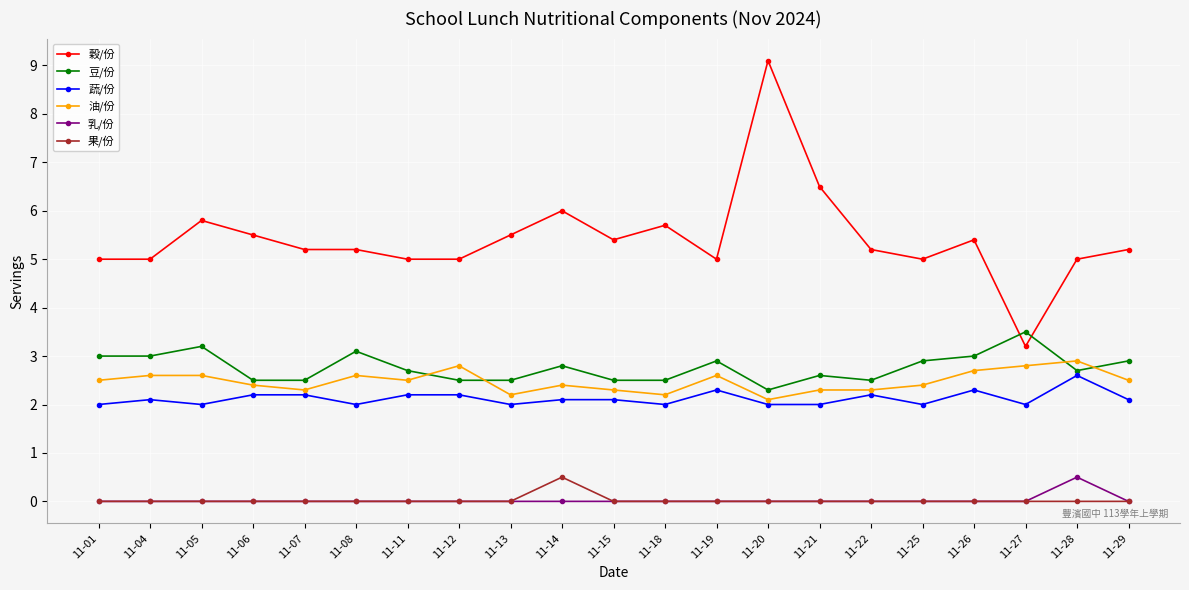

What is the sum of all 穀/份 values?

113.9